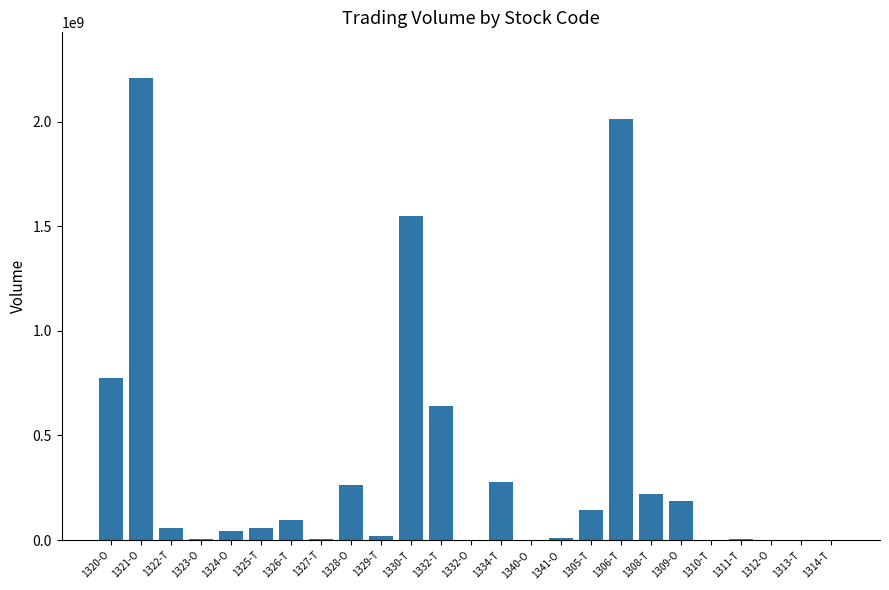

What is the greatest value displayed?

2205476000